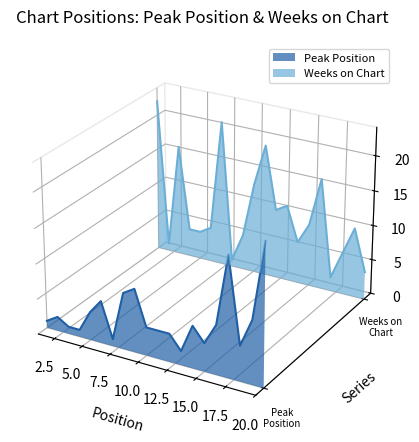

The value of Peak Position at 7.5 is -0.0. True or false?

False